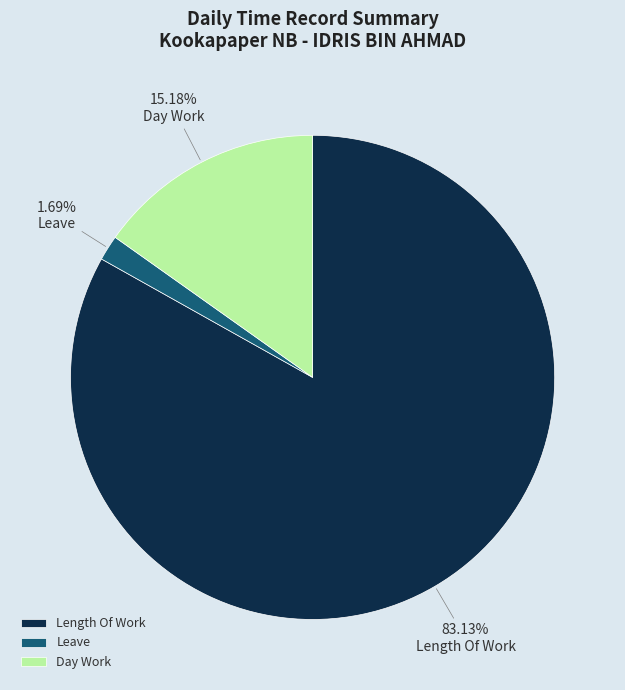

Rank the categories by value from highest to lowest.

Length Of Work, Day Work, Leave